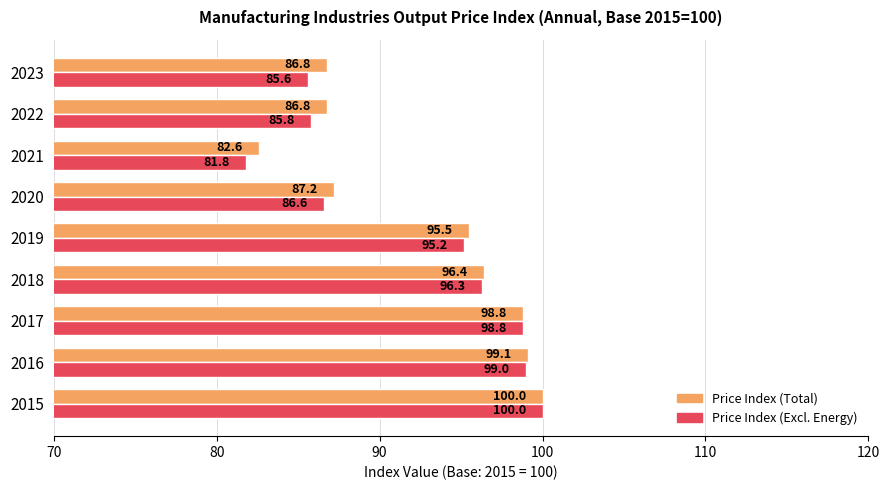

Where is Price Index (Total) nearest to the value 91?

2020